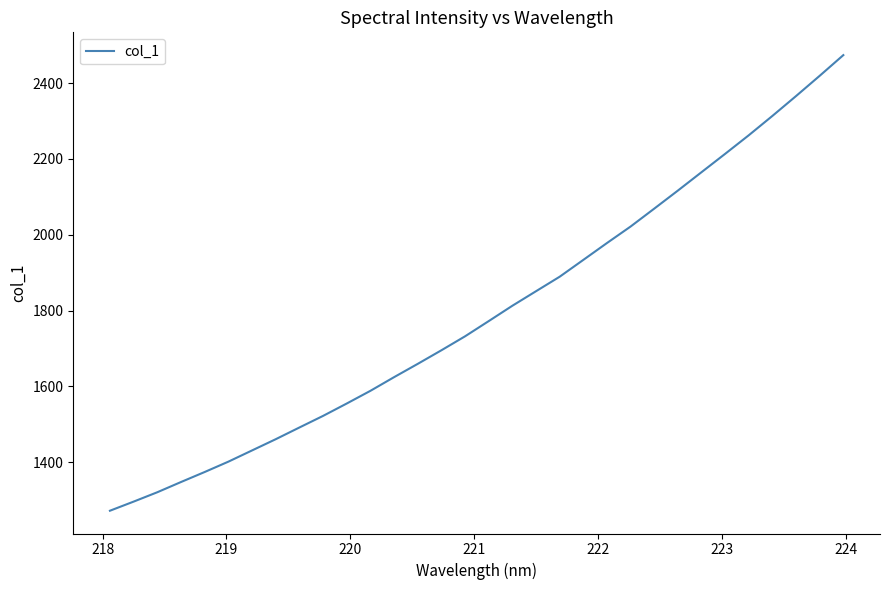

What is the minimum value shown in the chart?

1272.0